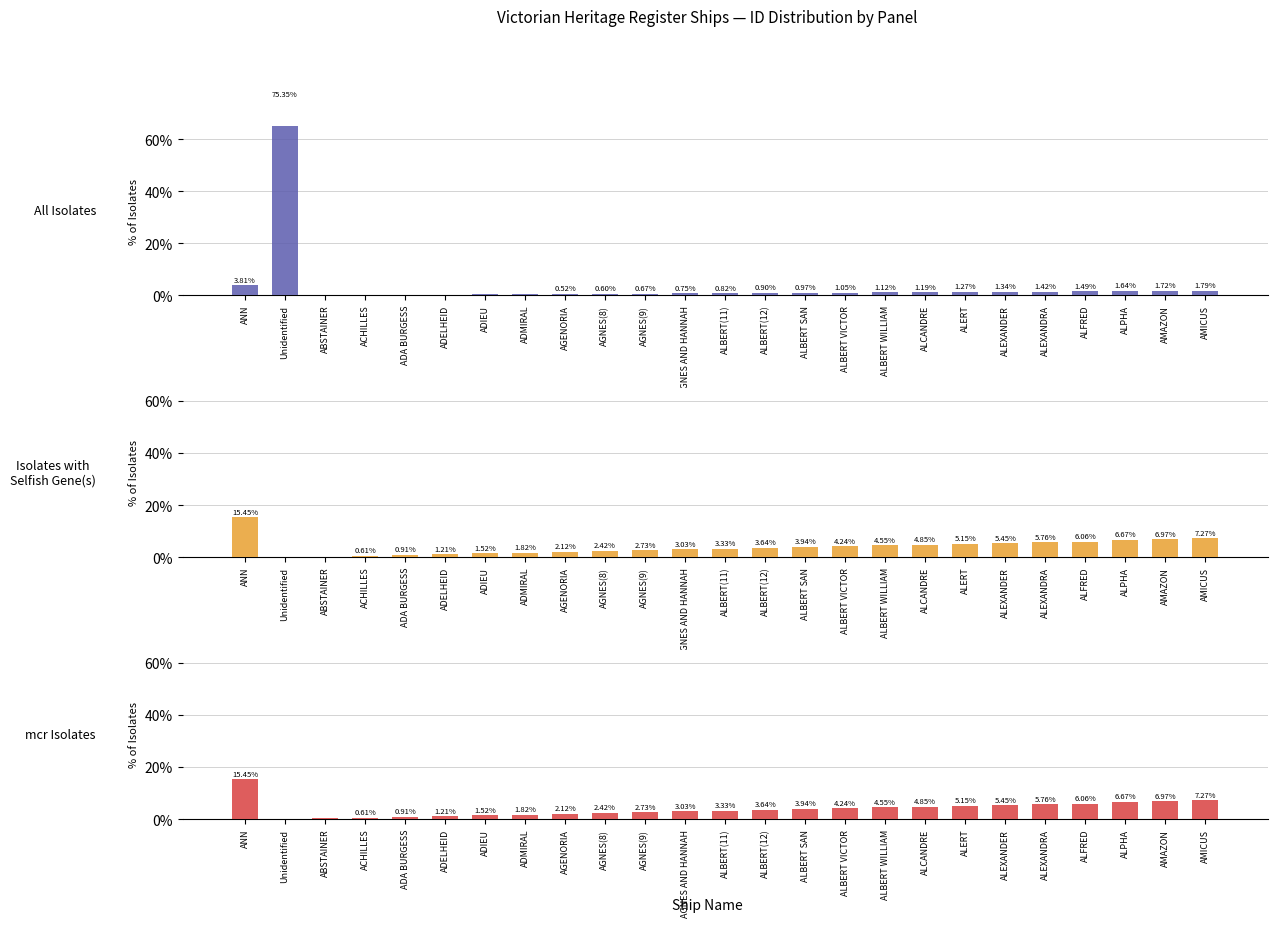

How many bars are there in total?

75